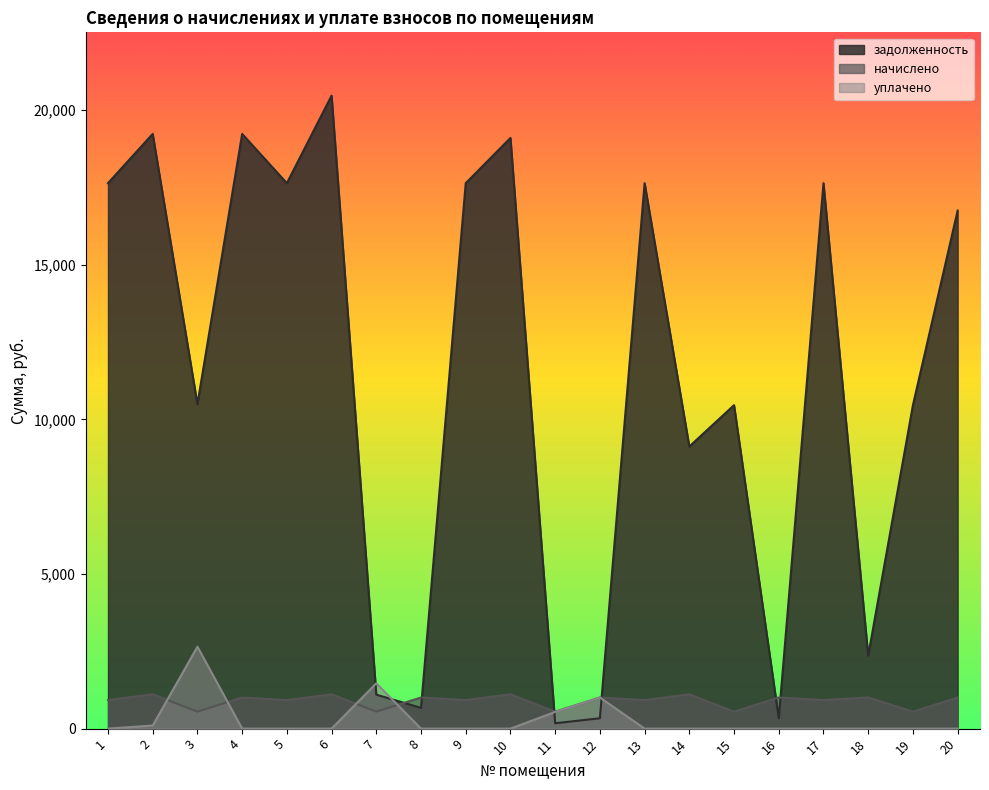

At how many categories does at least one series exceed 15786?

10